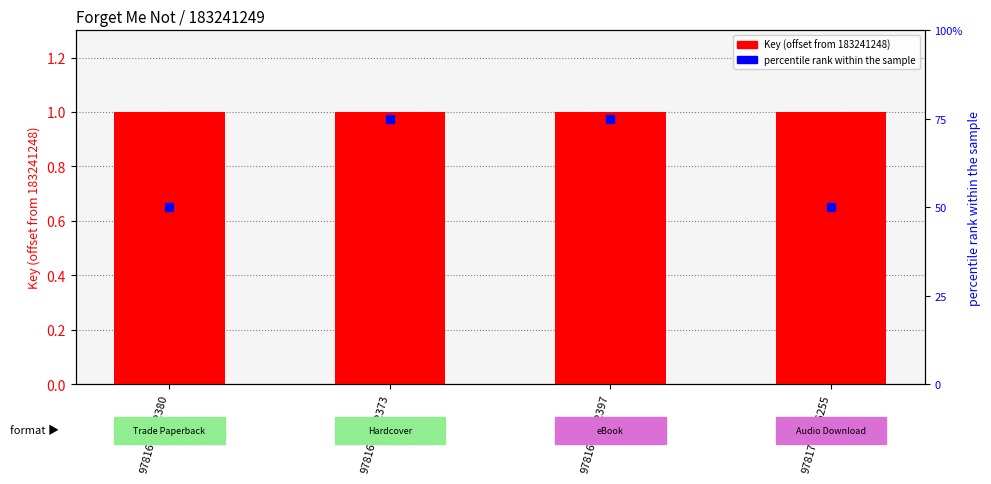

At how many categories does at least one series exceed 35?

4